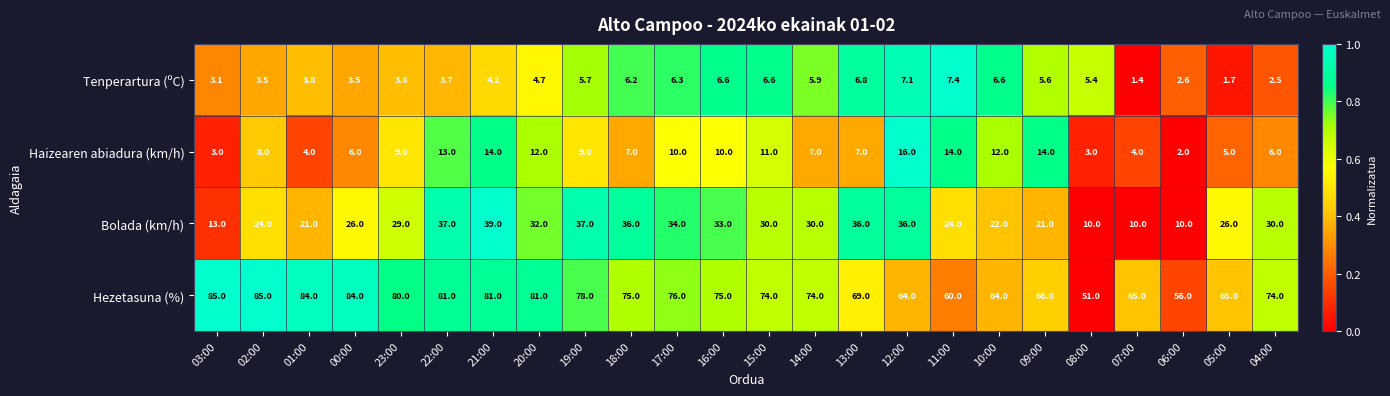

What is the difference between the Tenperartura (ºC) values at 03:00 and 16:00?

3.5